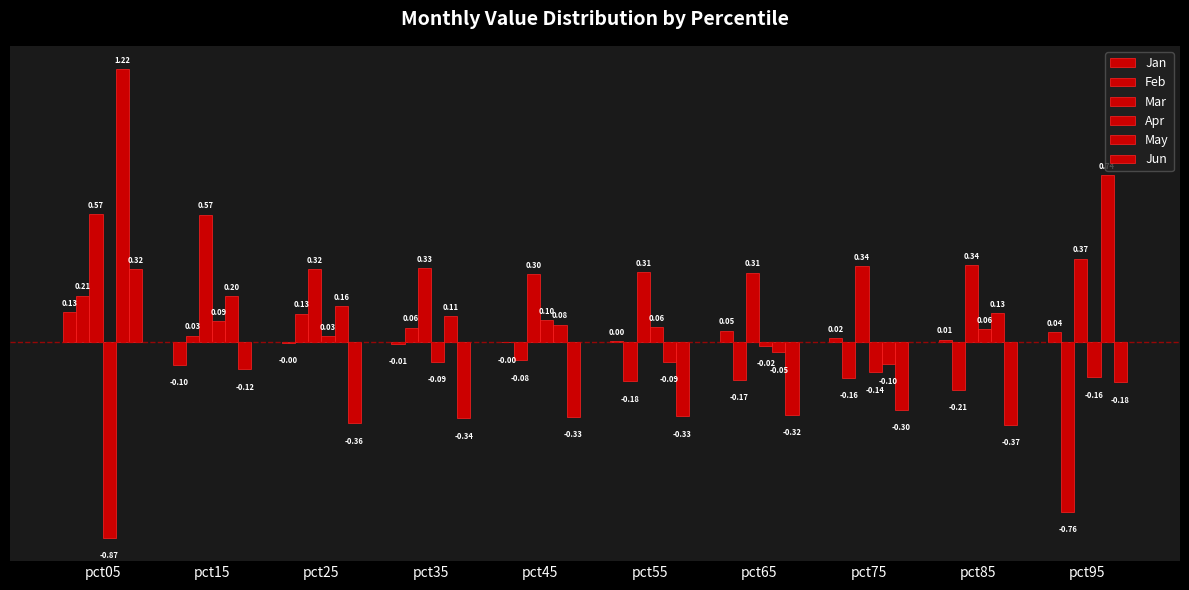

How many series are shown in this chart?

6